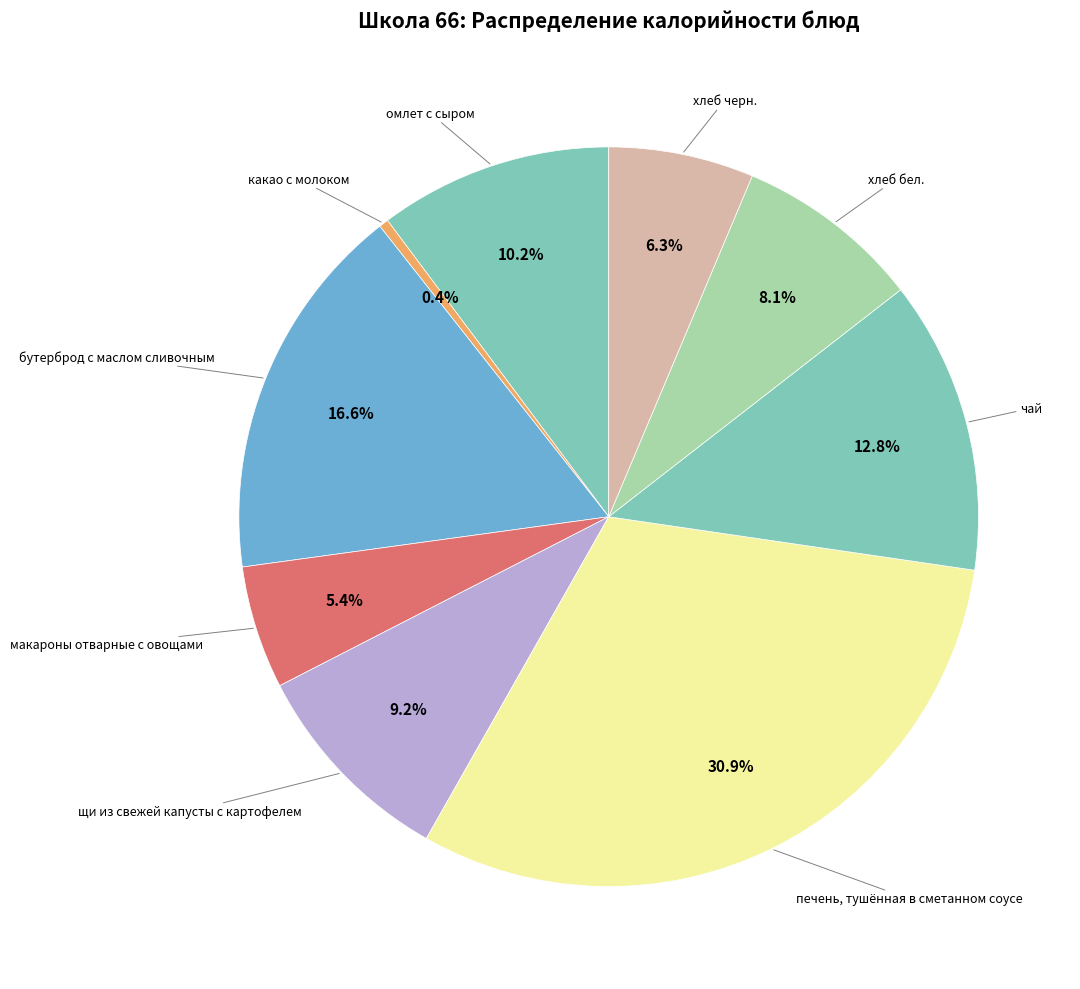

Rank the categories by value from lowest to highest.

какао с молоком, макароны отварные с овощами, хлеб черн., хлеб бел., щи из свежей капусты с картофелем, омлет с сыром, чай, бутерброд с маслом сливочным, печень, тушённая в сметанном соусе